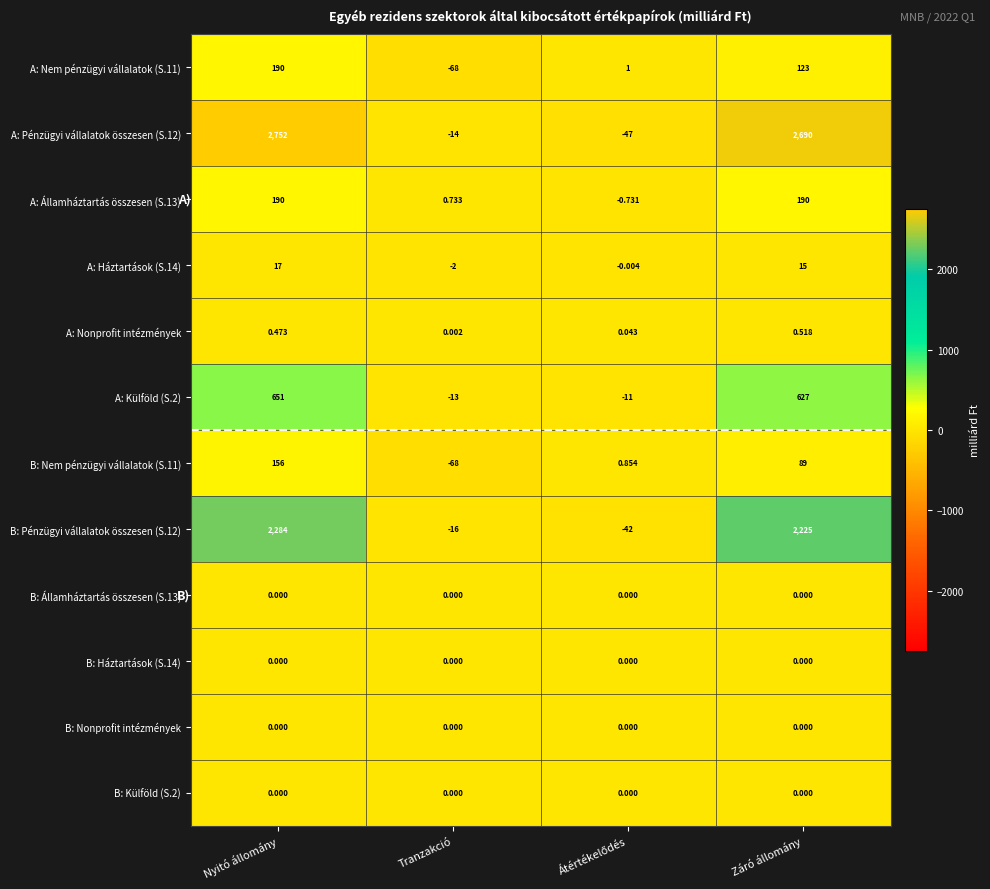

Which label corresponds to the smallest value in the chart?

Tranzakció